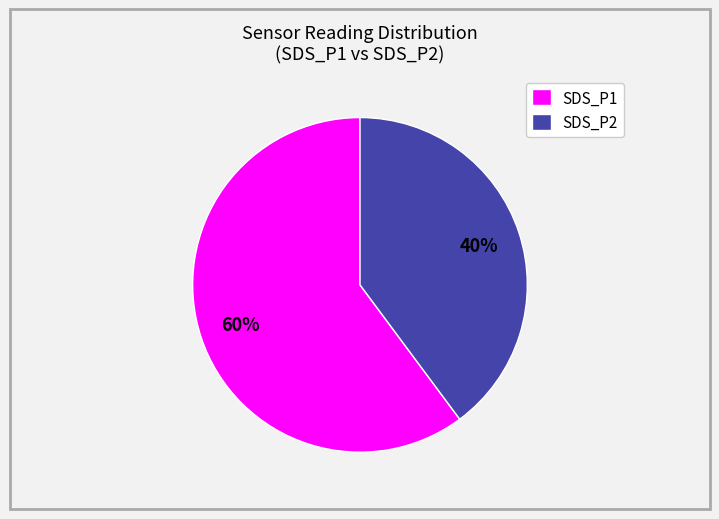

How many slices are in this pie chart?

2